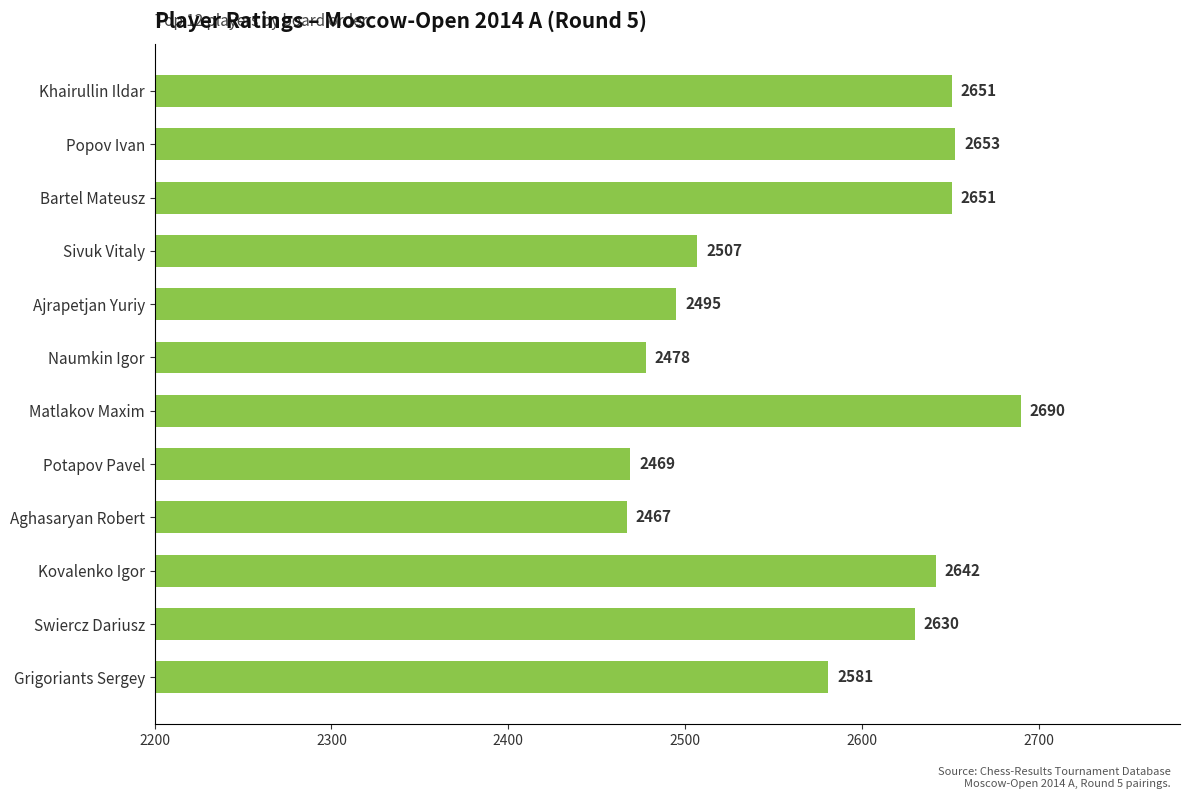

Approximately how many times larger is the value at Potapov Pavel compared to Matlakov Maxim?

0.9